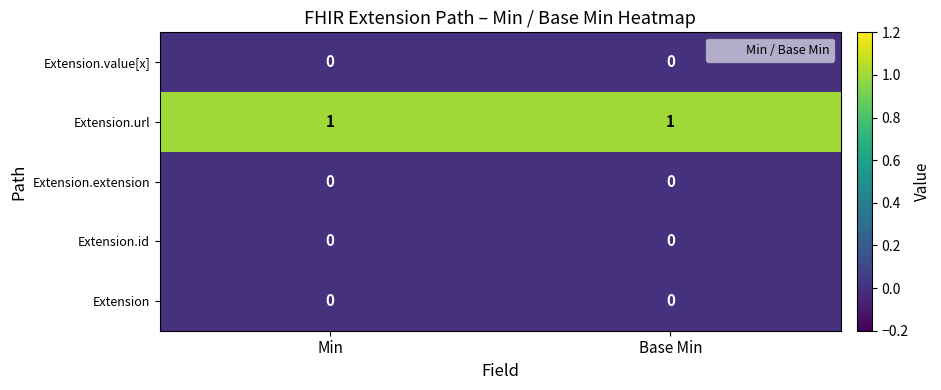

Reading right to left, transcribe all the data shown in this chart.

Extension.value[x]: Base Min=0	Min=0
Extension.url: Base Min=1	Min=1
Extension.extension: Base Min=0	Min=0
Extension.id: Base Min=0	Min=0
Extension: Base Min=0	Min=0